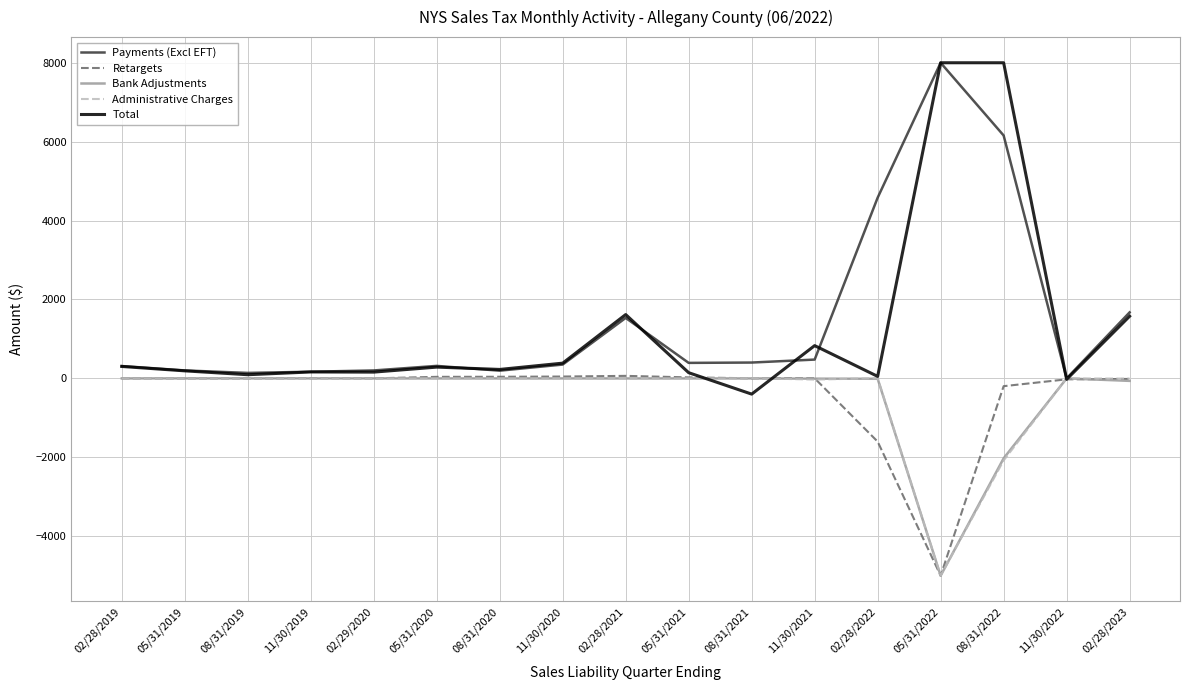

Which series has the widest spread of values?

Total